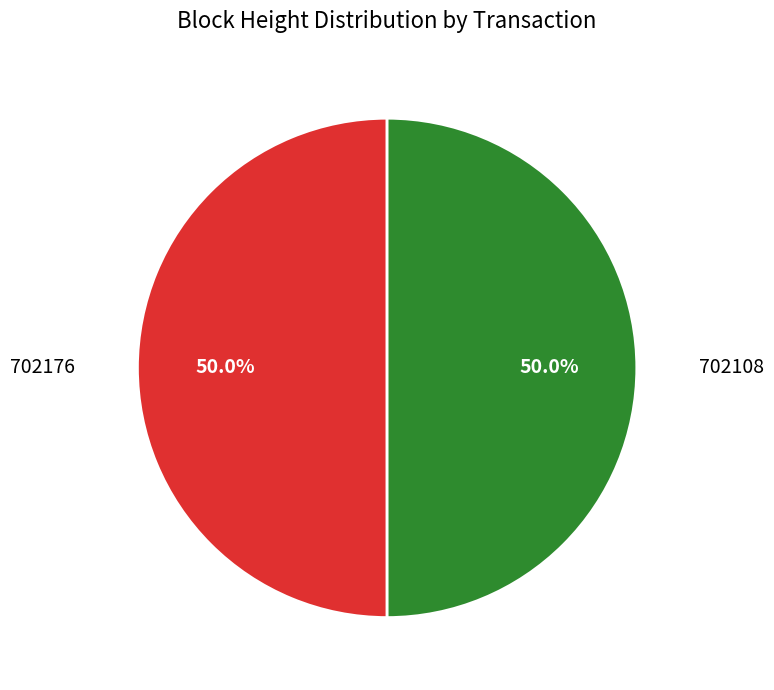

The 702108 slice represents 64% of the pie. True or false?

False